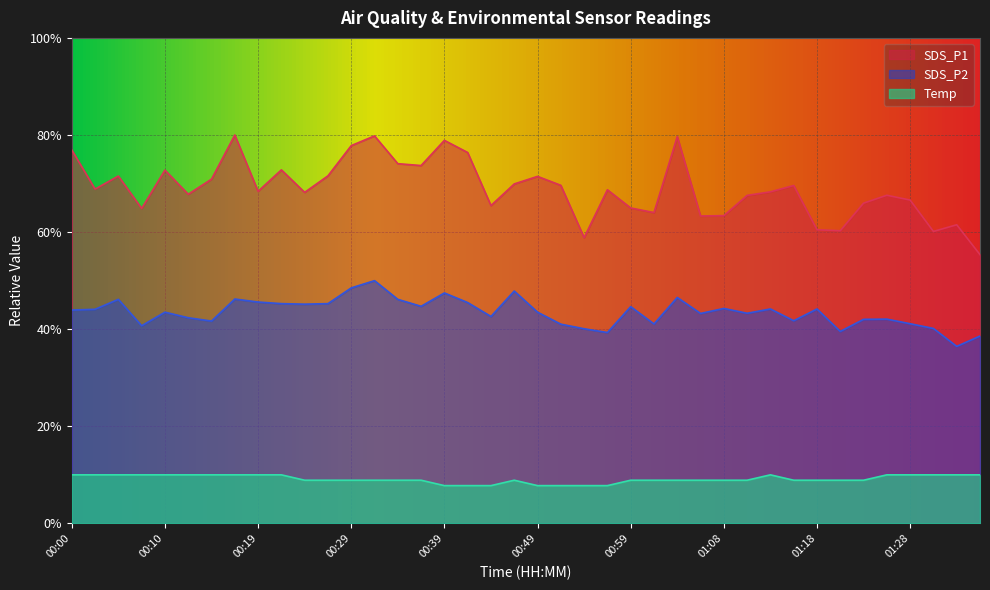

In SDS_P2, how many points are lower than both neighbors (excluding endpoints)?

12